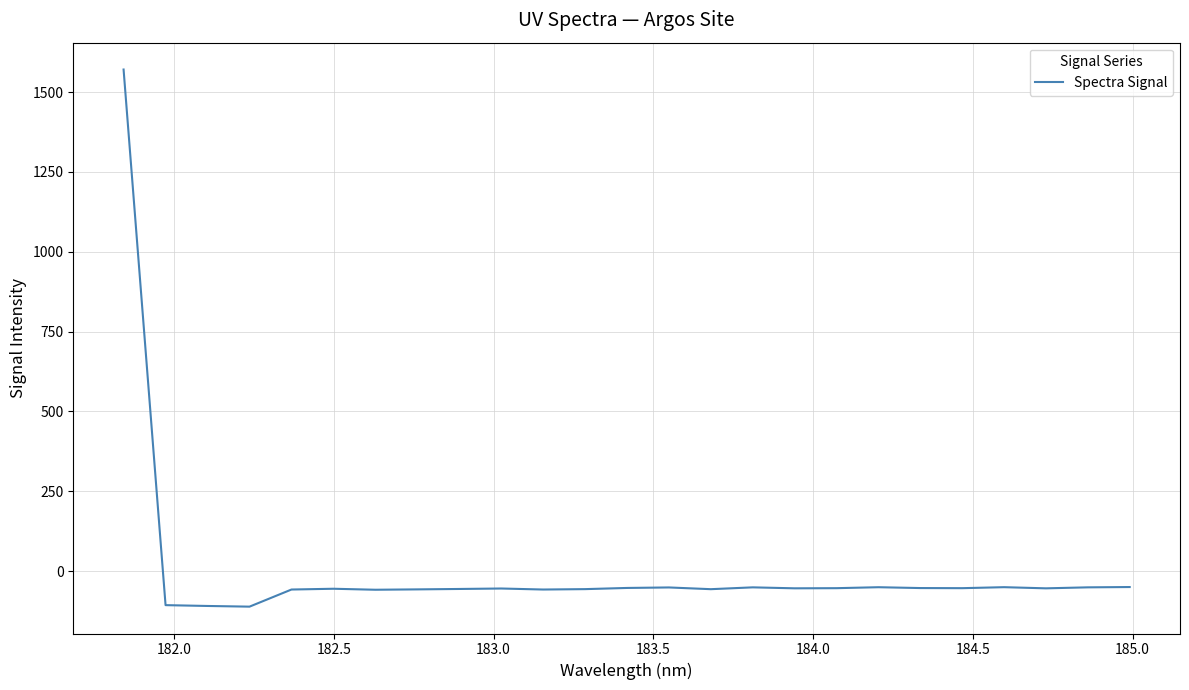

How many values are above zero?

1